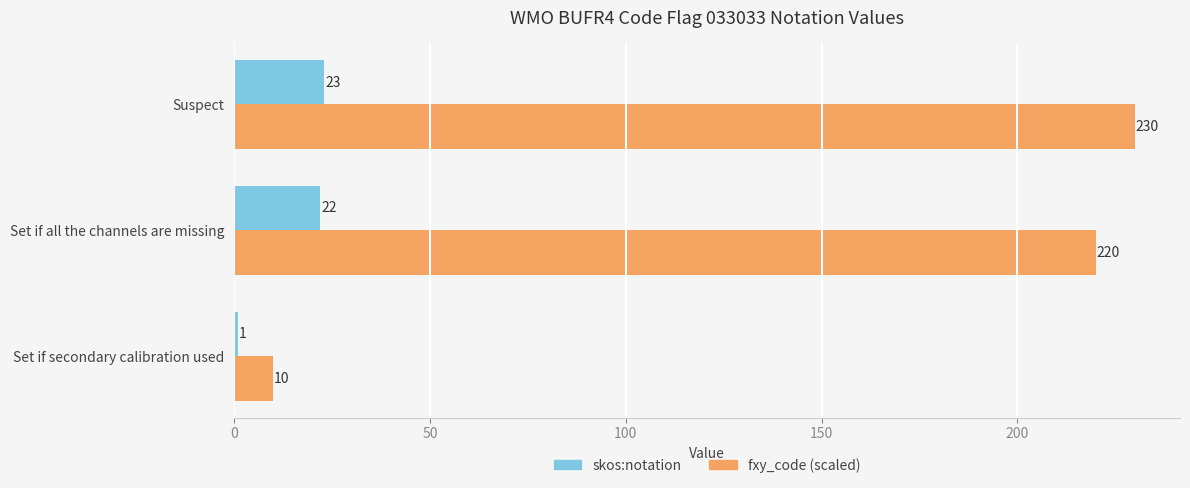

What is the average value of the fxy_code (scaled) series?

153